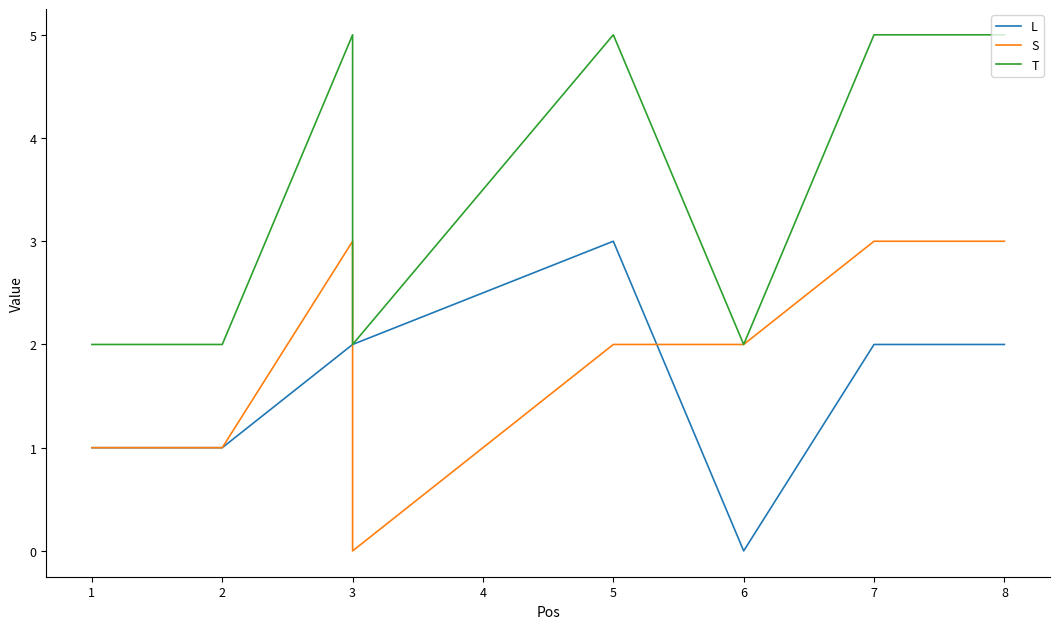

What are all the series names shown in the legend?

L, S, T